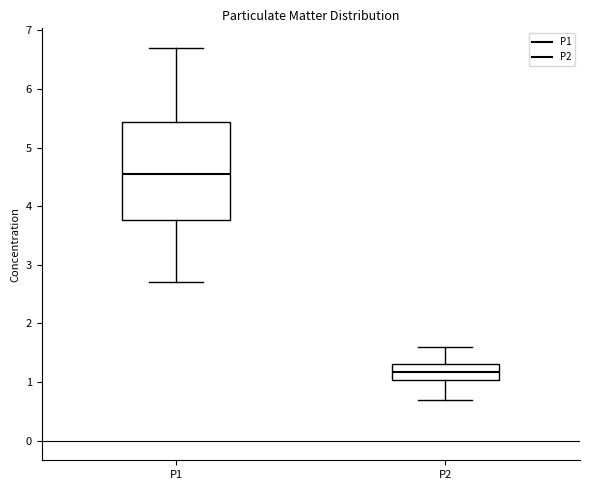

Which box has the highest median line?

P1